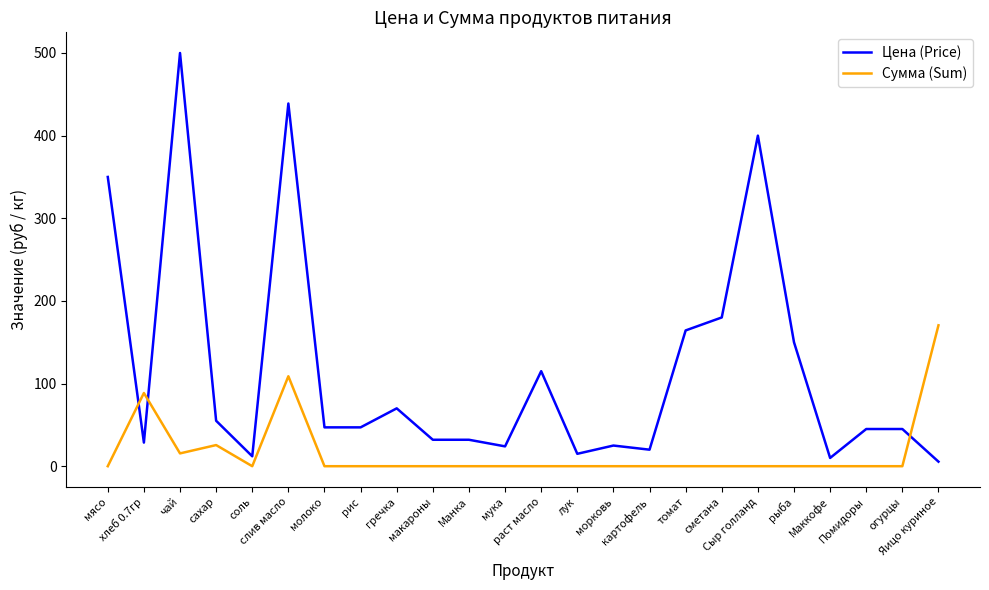

How many times do Сумма (Sum) and Цена (Price) cross each other?

3